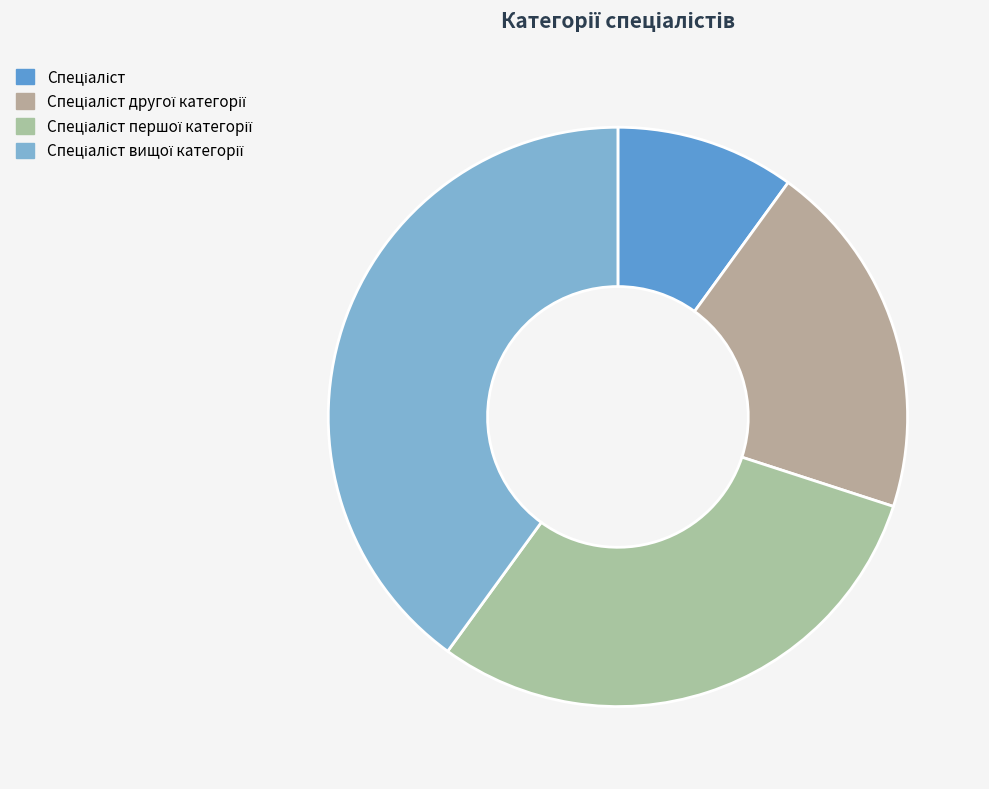

How many slices are in this pie chart?

4